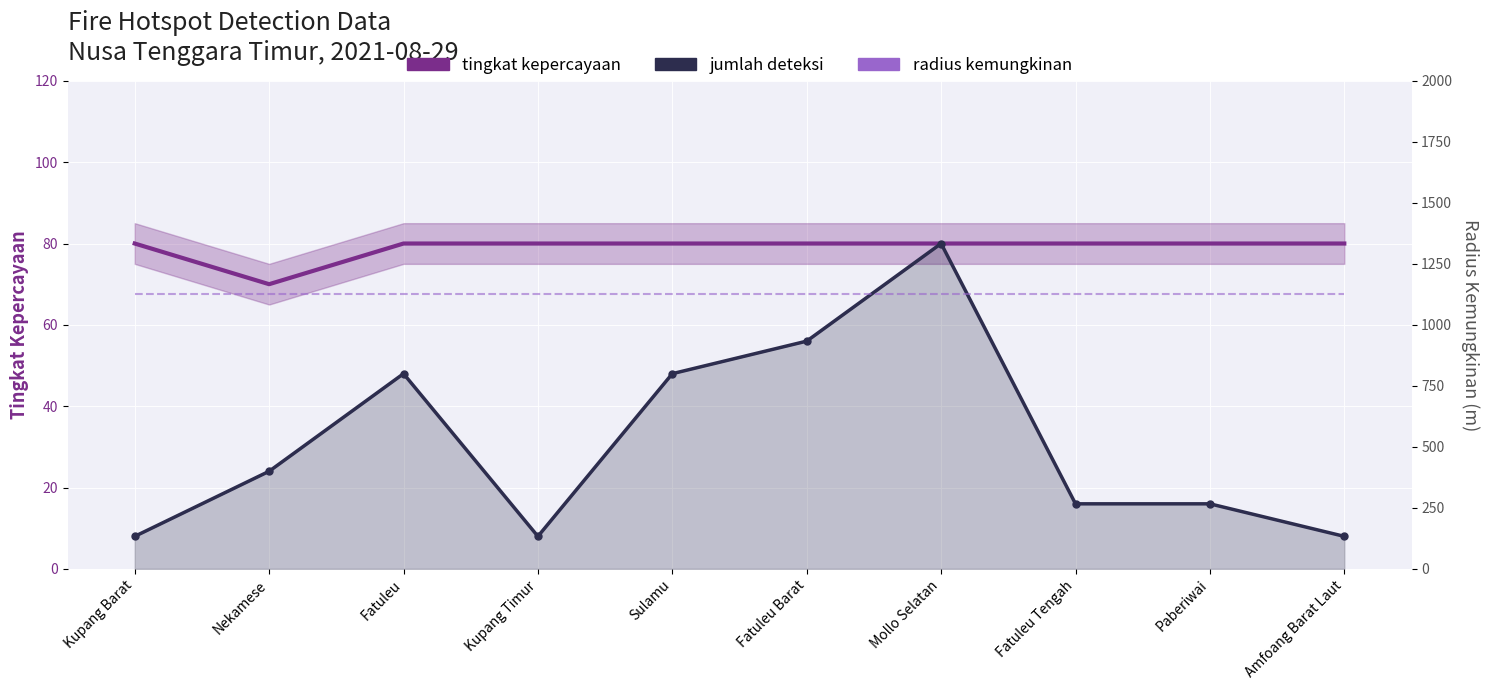

What are all the series names shown in the legend?

tingkat kepercayaan, jumlah deteksi, radius kemungkinan